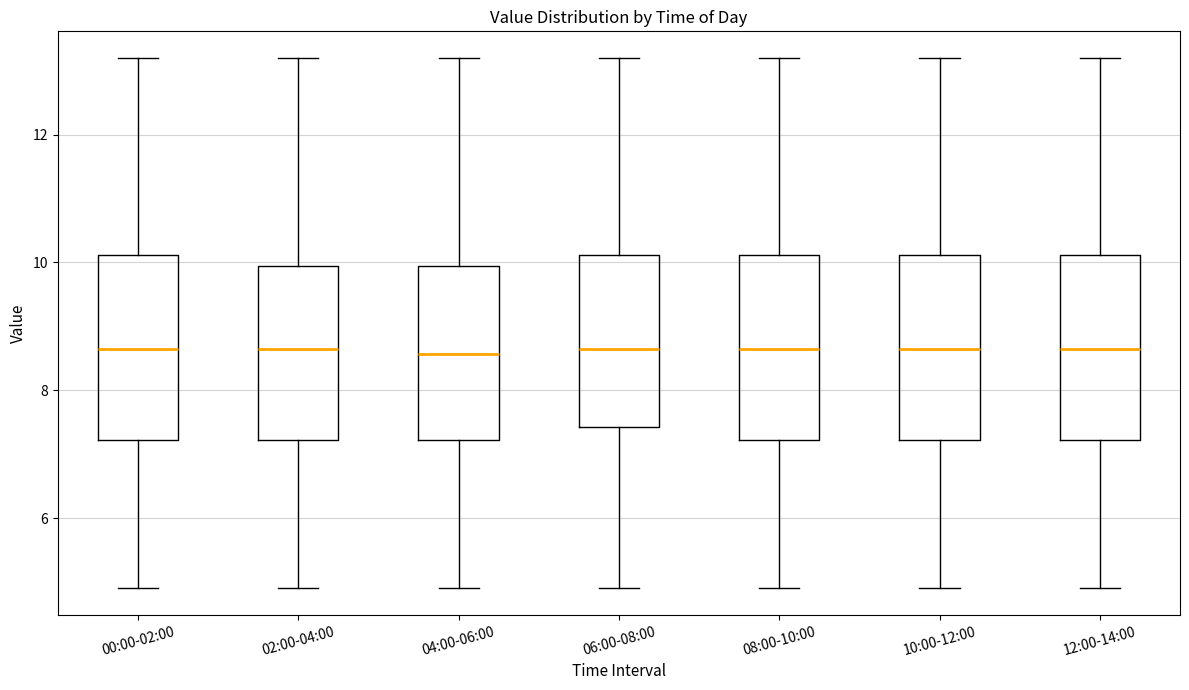

Where does the lower whisker of the box for 08:00-10:00 end on the y-axis? The values are not printed on the chart, so give them approximately, as read against the axis.

5.0